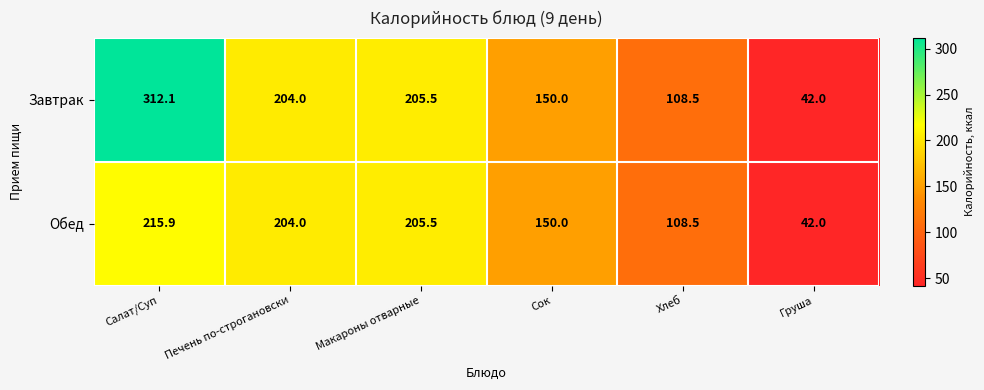

What is the sum of all Завтрак values?

1022.1